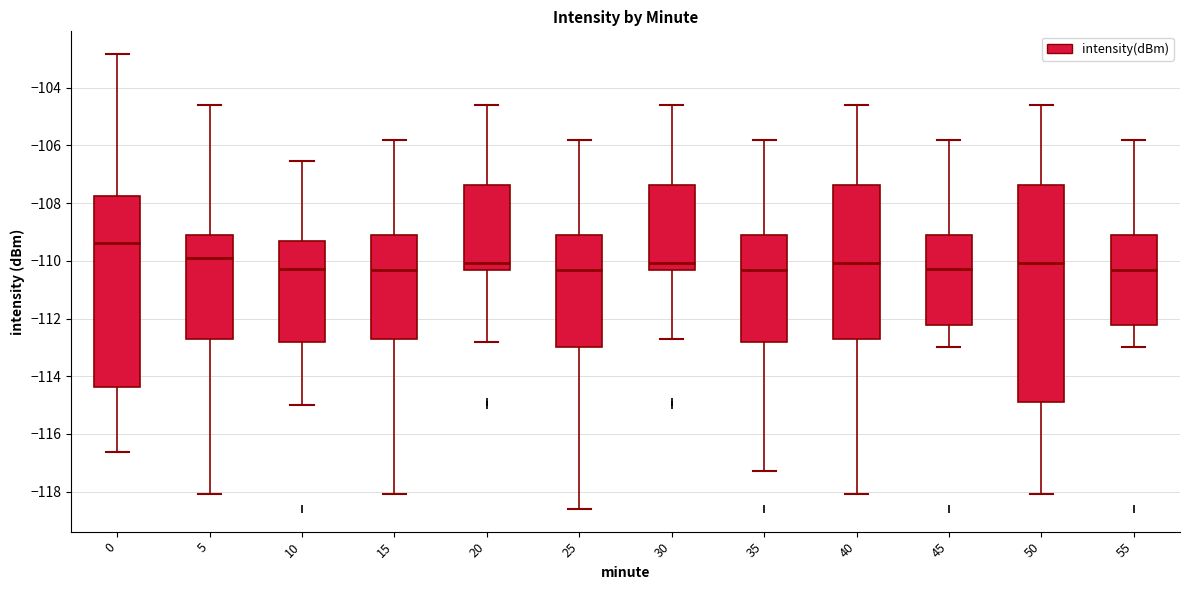

Reading left to right, read every box against the y-axis: the position of its median line, the range the box covers, and the ends of its whiskers. The values are not printed on the chart, so give them approximately, as read against the axis.

0: median -109.4, box -114.4 to -107.8, whiskers -116.6 to -102.8
5: median -110.0, box -112.8 to -109.2, whiskers -118.0 to -104.6
10: median -110.2, box -112.8 to -109.4, whiskers -115.0 to -106.6
15: median -110.4, box -112.8 to -109.2, whiskers -118.0 to -105.8
20: median -110.0, box -110.4 to -107.4, whiskers -112.8 to -104.6
25: median -110.4, box -113.0 to -109.2, whiskers -118.6 to -105.8
30: median -110.0, box -110.4 to -107.4, whiskers -112.8 to -104.6
35: median -110.4, box -112.8 to -109.2, whiskers -117.2 to -105.8
40: median -110.0, box -112.8 to -107.4, whiskers -118.0 to -104.6
45: median -110.2, box -112.2 to -109.2, whiskers -113.0 to -105.8
50: median -110.0, box -114.8 to -107.4, whiskers -118.0 to -104.6
55: median -110.4, box -112.2 to -109.2, whiskers -113.0 to -105.8